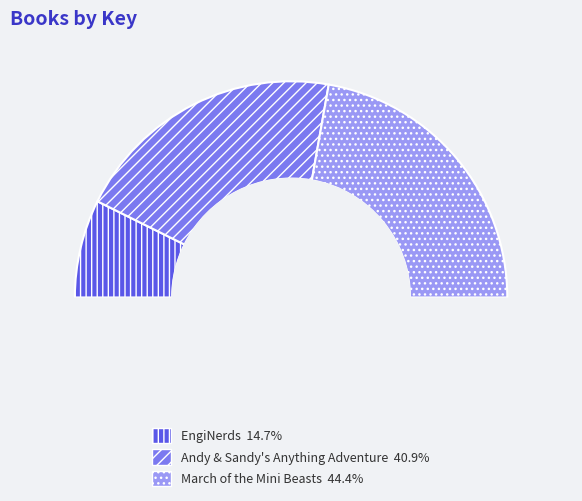

What is the ratio of the value at Andy & Sandy's Anything Adventure to the value at March of the Mini Beasts?

0.9